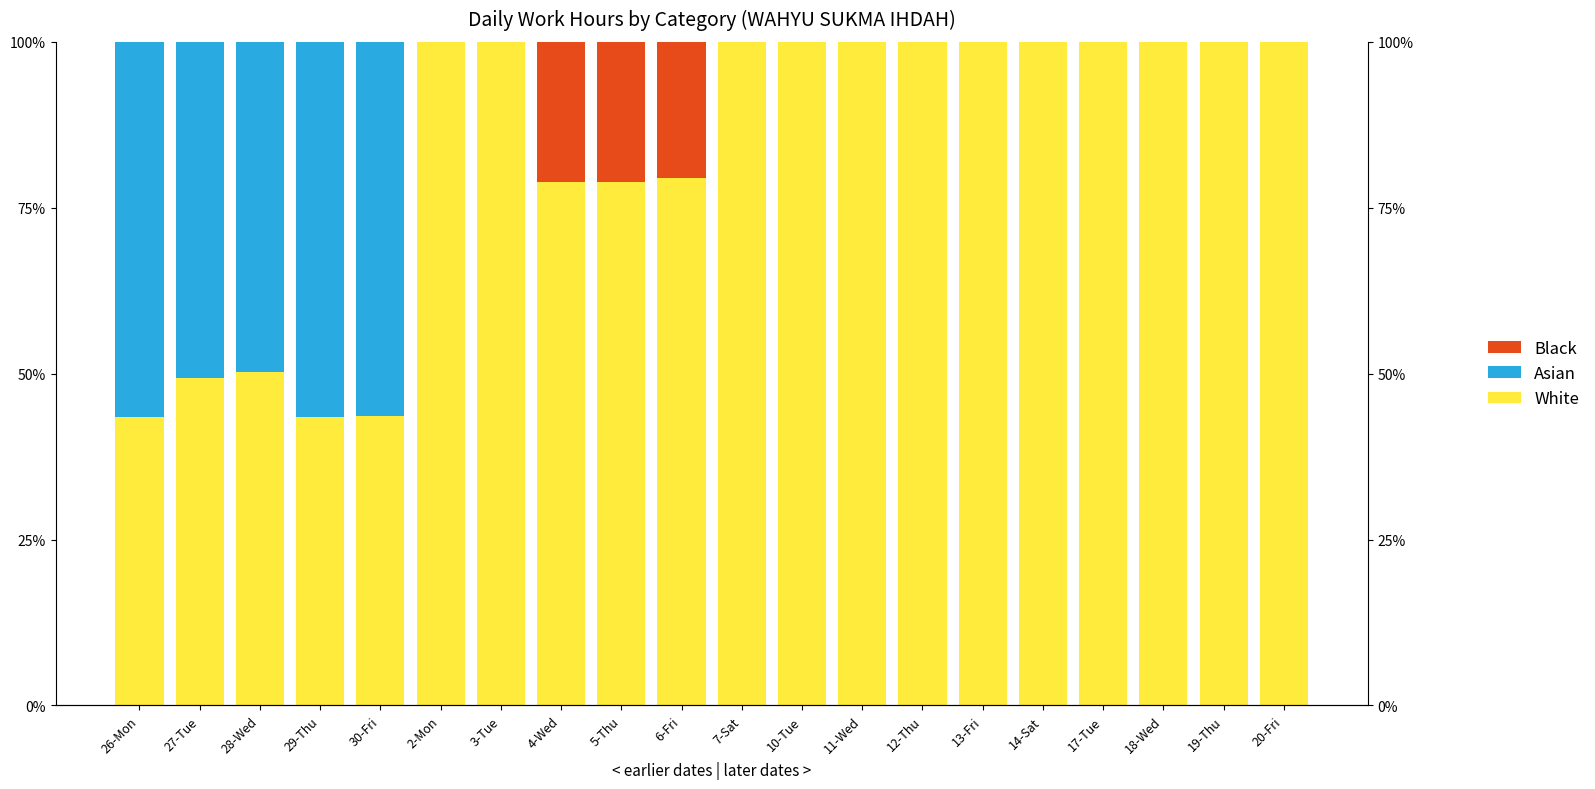

Are the bars horizontal?

No